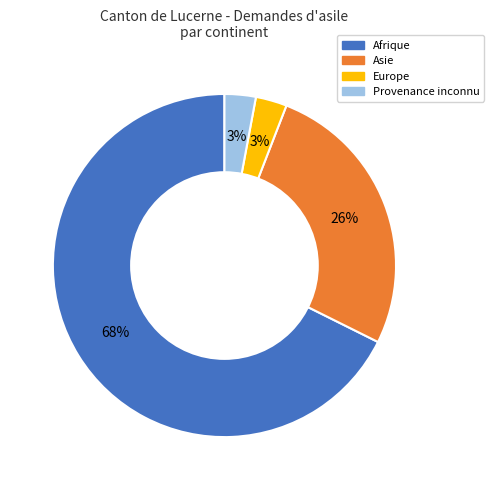

Is there a majority slice in this chart?

Yes